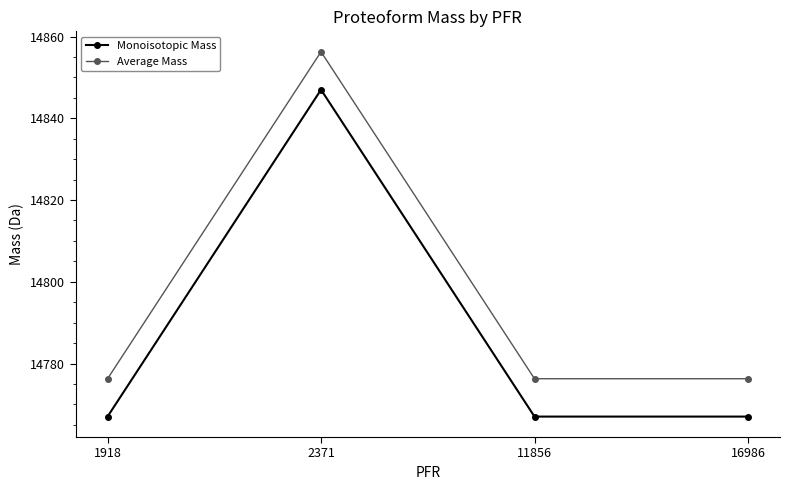

True or false: Average Mass and Monoisotopic Mass intersect in this chart.

False